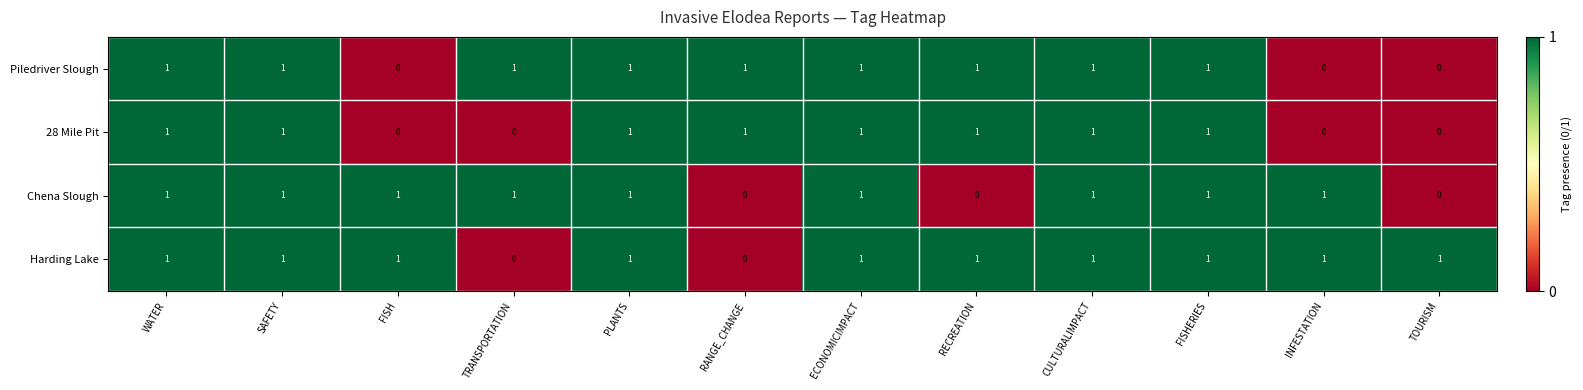

True or false: Piledriver Slough has a value of 2 at CULTURALIMPACT.

False